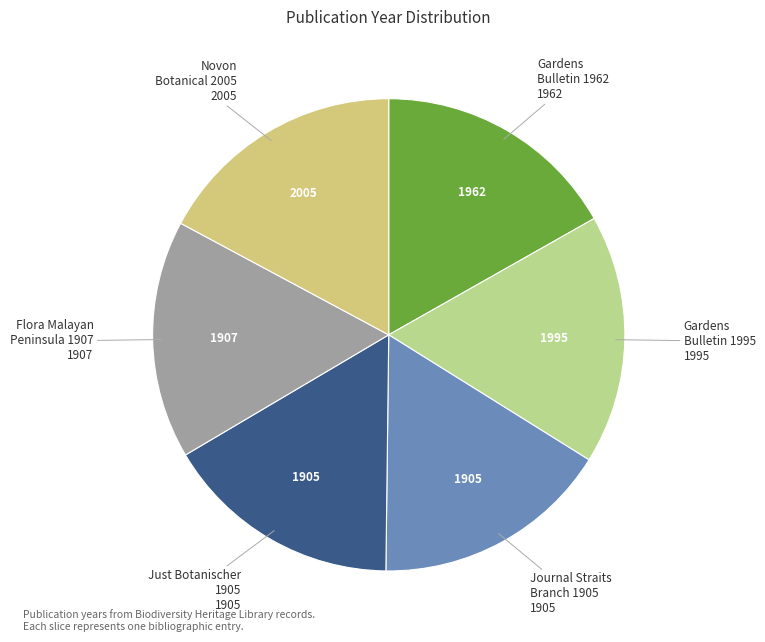

How many slices are in this pie chart?

6